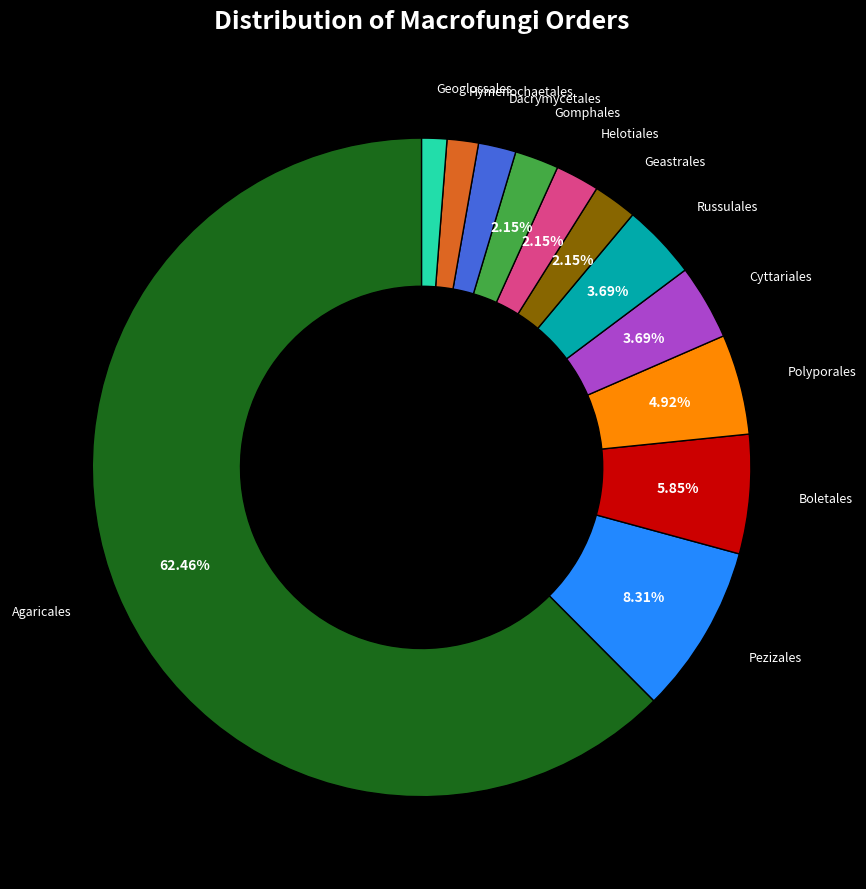

Is the sum of Hymenochaetales and Dacrymycetales greater than half?

No